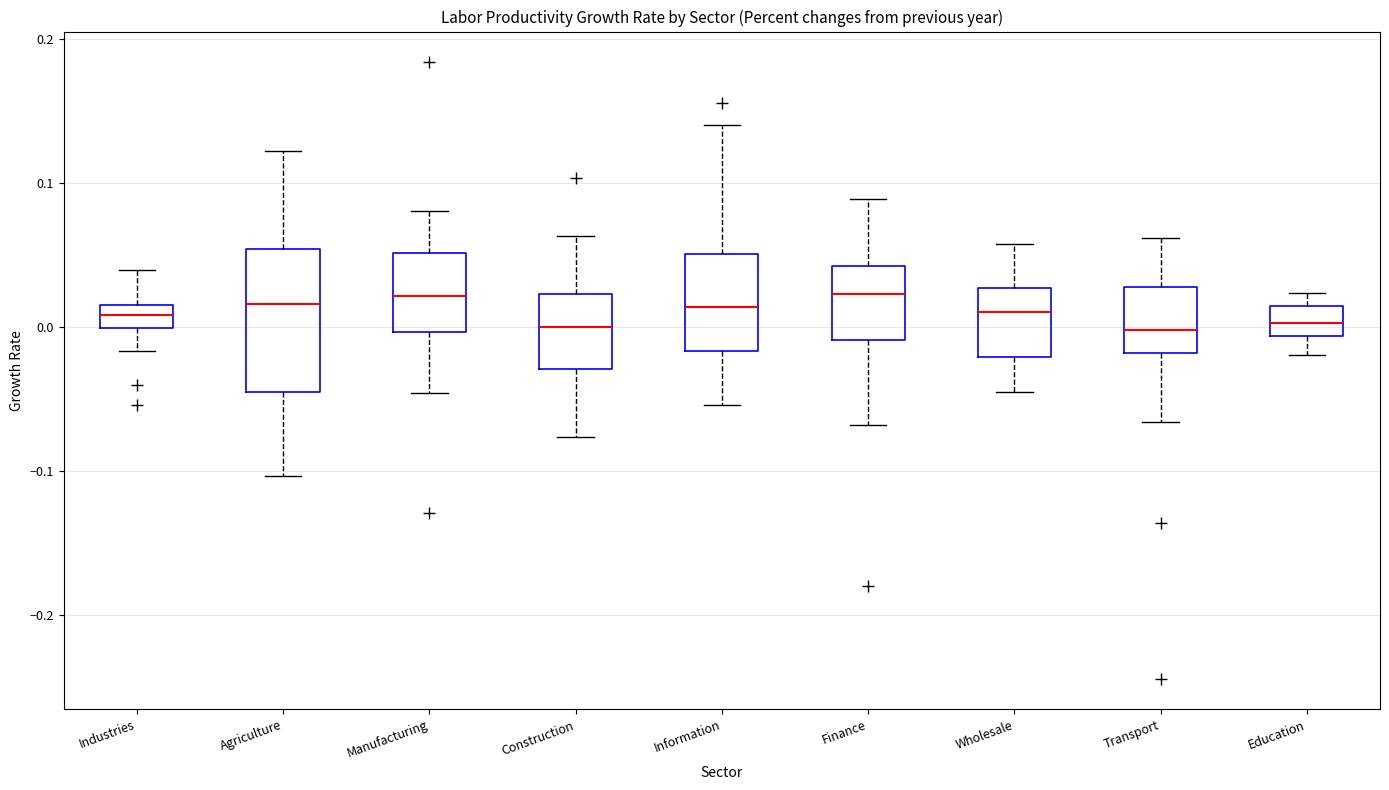

Where does the lower whisker of the box for Manufacturing end on the y-axis? The values are not printed on the chart, so give them approximately, as read against the axis.

-0.05